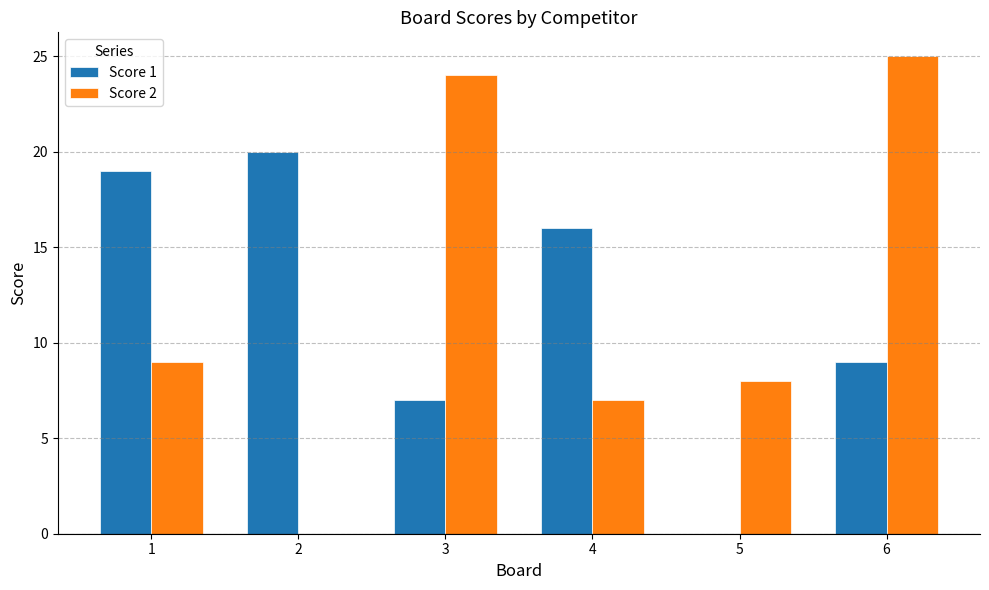

How many values in Score 1 are above zero?

5